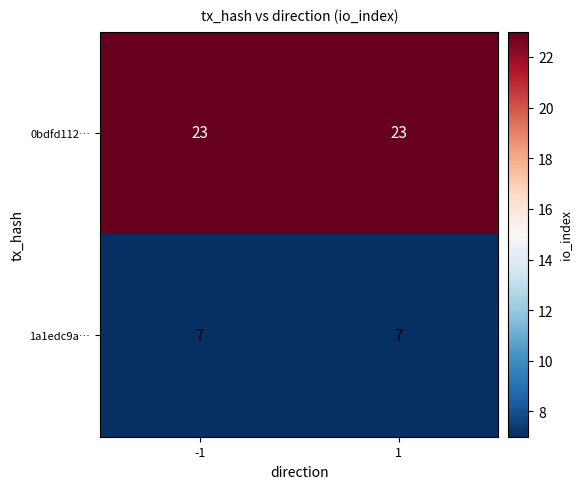

Which series has the largest total across all categories?

0bdfd112…